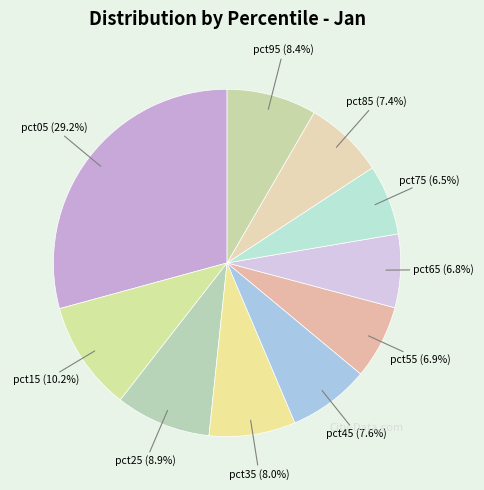

To the nearest percent, what is the difference between the largest and smallest slice percentages?

23%